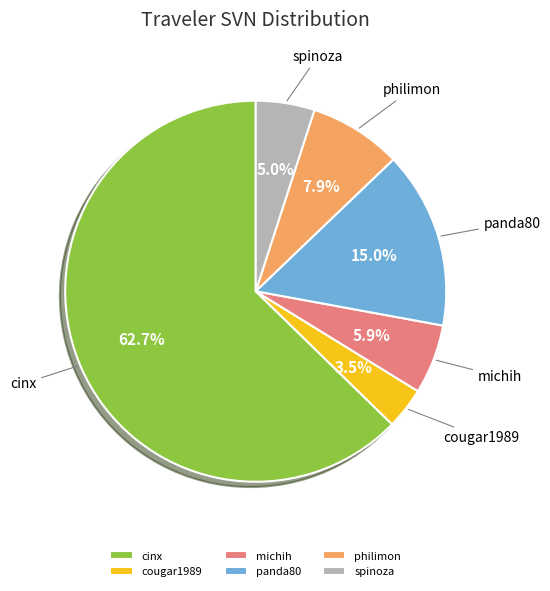

Which slice represents more than half of the pie?

cinx